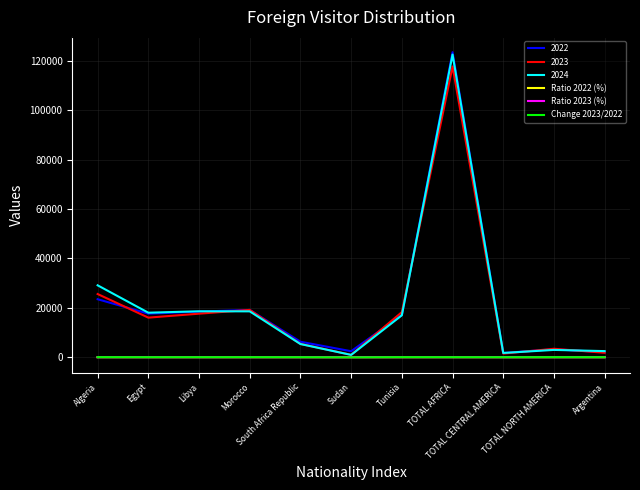

What is the maximum value shown in the chart?

123597.0